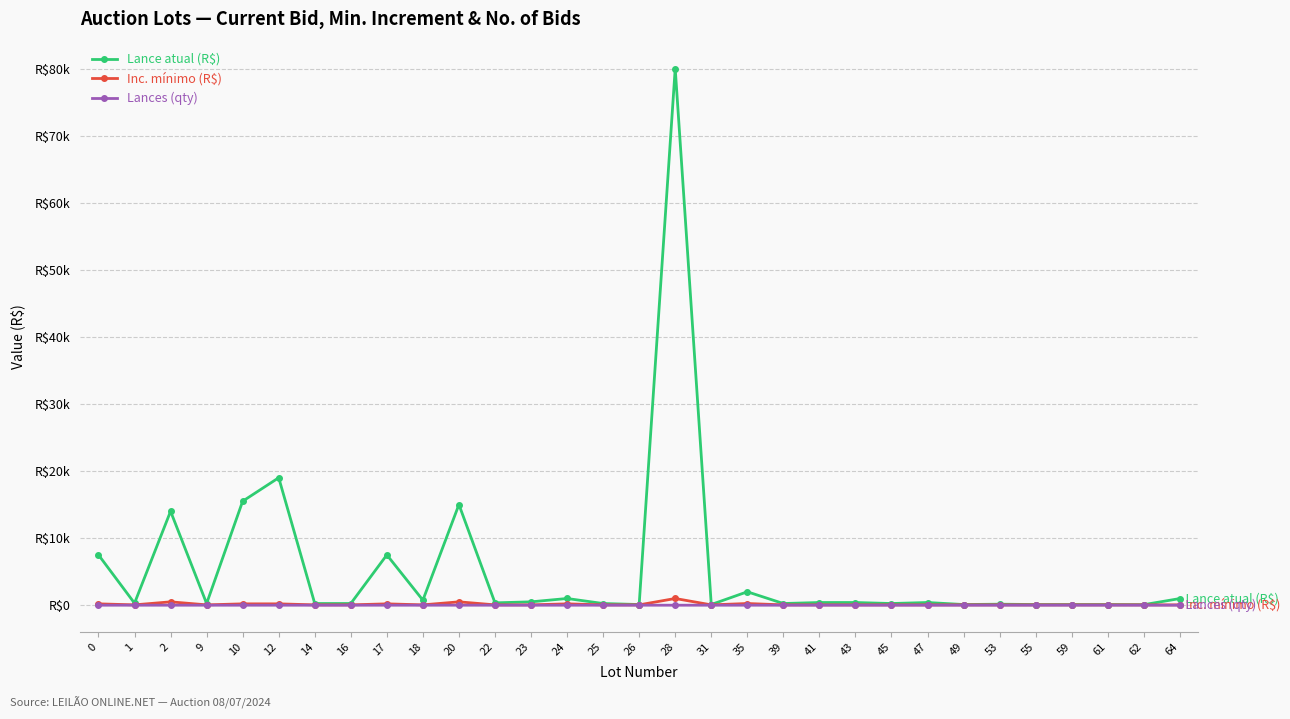

List the labels in order of Inc. mínimo (R$) value, smallest first.

1, 9, 14, 16, 18, 22, 23, 25, 26, 31, 39, 41, 43, 45, 47, 49, 53, 55, 59, 61, 62, 64, 0, 10, 12, 17, 24, 35, 2, 20, 28